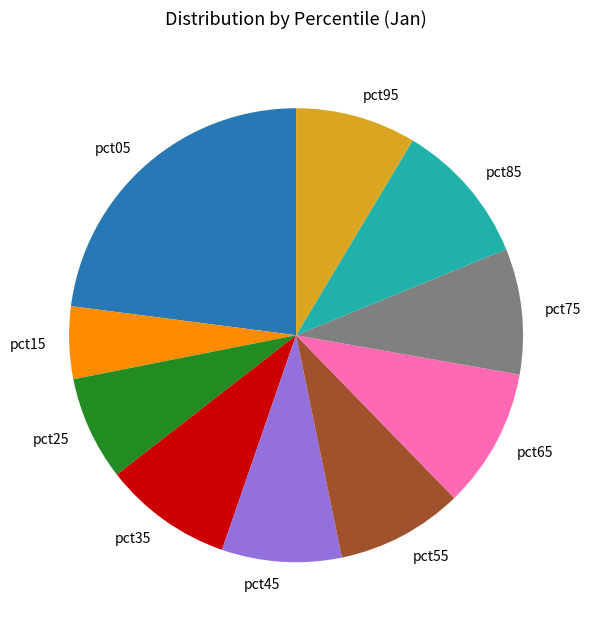

Count the number of slices in the pie.

10